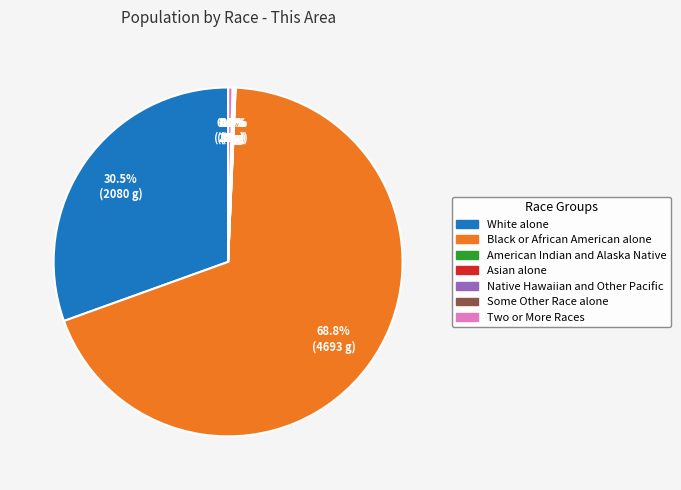

How many slices are in this pie chart?

7